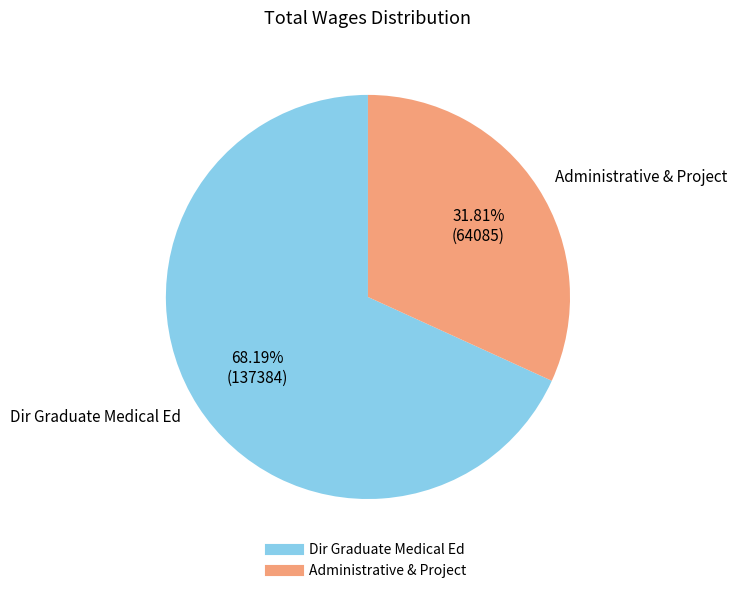

To the nearest percent, what is the average slice percentage?

50%